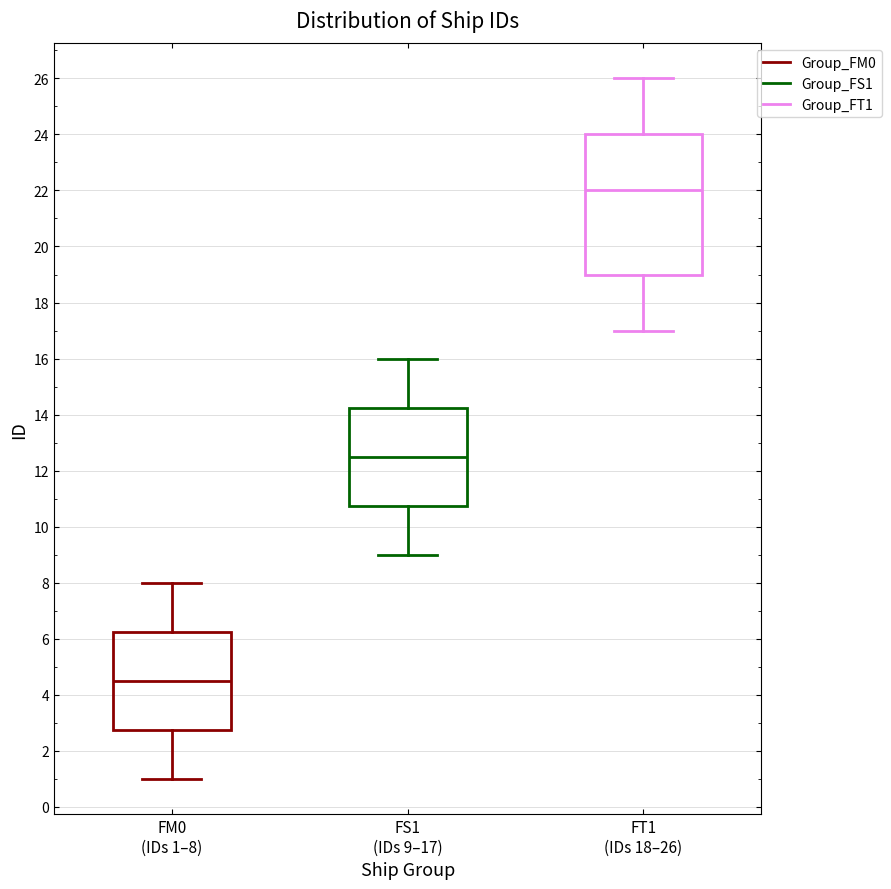

Reading left to right, transcribe this box plot: for each box, give where its median line is, the range the box spans, and where its two whiskers end, as read against the y-axis. The values are not printed on the chart, so give them approximately, as read against the axis.

FM0 (IDs 1–8): median 4.6, box 2.8 to 6.2, whiskers 1.0 to 8.0
FS1 (IDs 9–17): median 12.6, box 10.8 to 14.2, whiskers 9.0 to 16.0
FT1 (IDs 18–26): median 22.0, box 19.0 to 24.0, whiskers 17.0 to 26.0